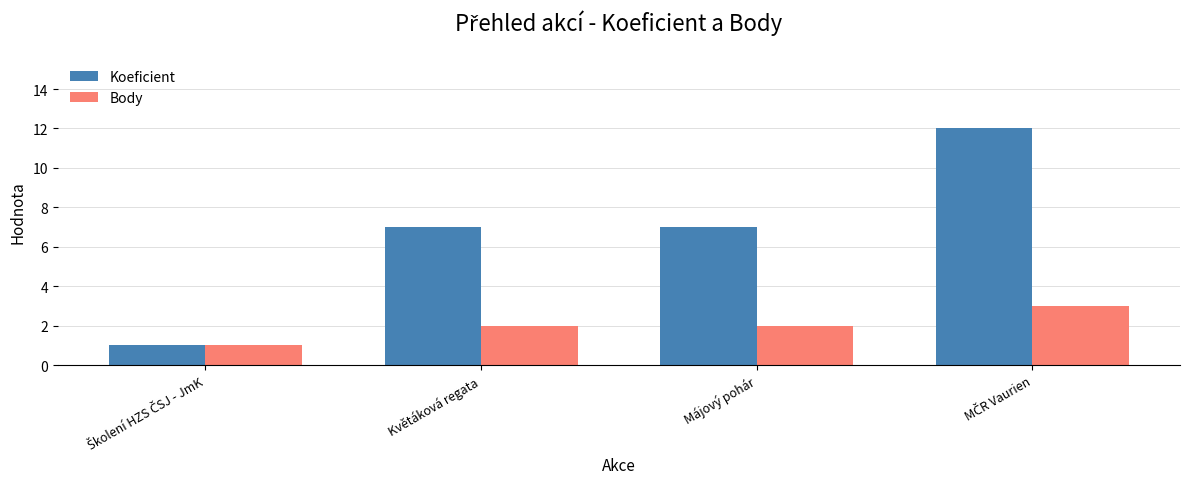

Rank the series at Květáková regata from highest to lowest value.

Koeficient, Body